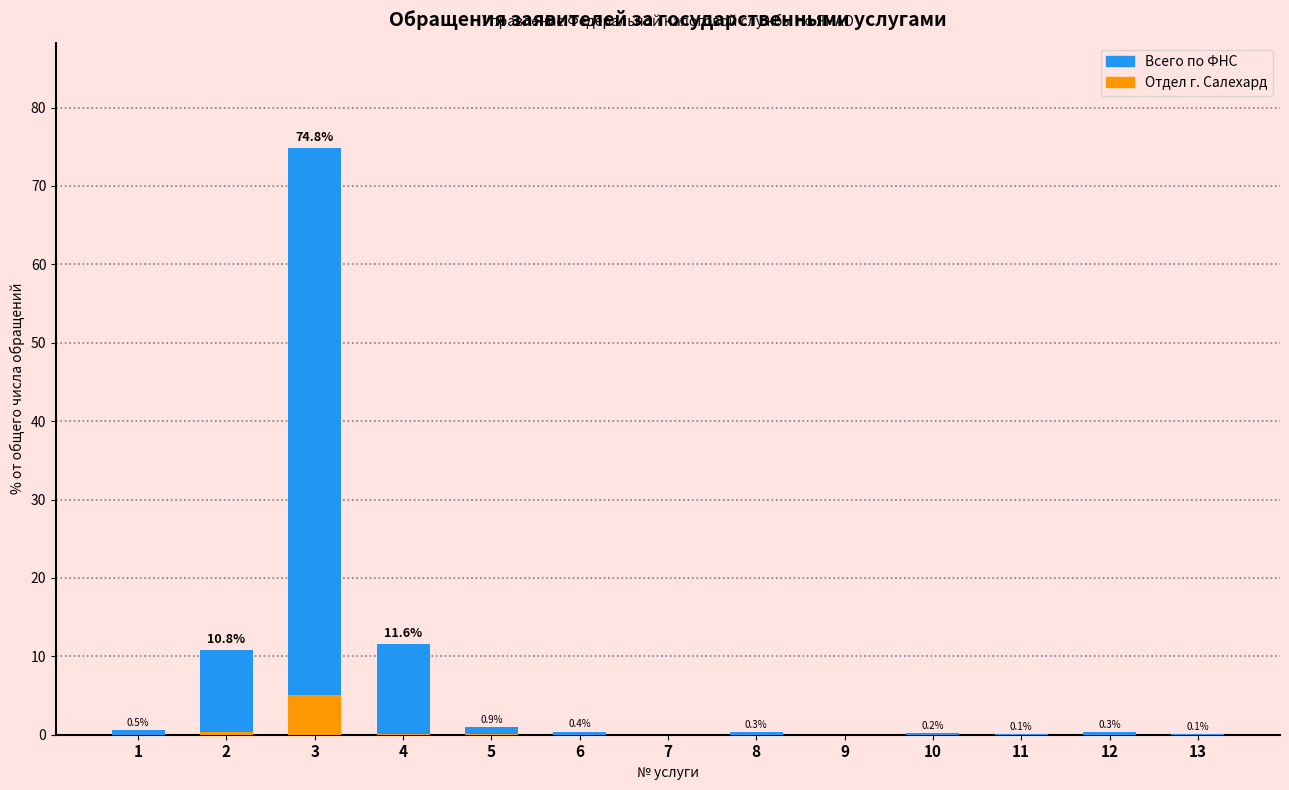

At which label is Салехард closest to 2?

2